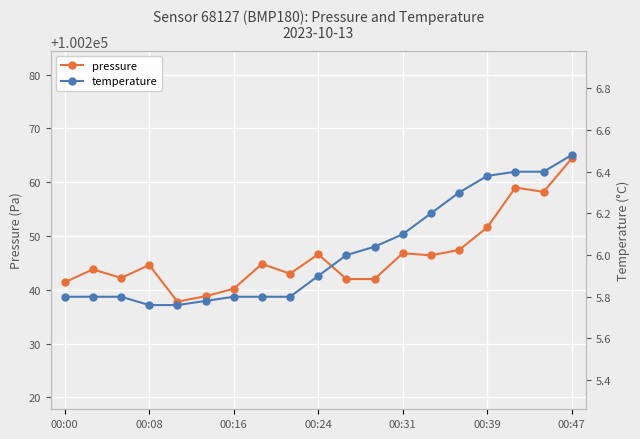

Which category has the highest value in the pressure series?

00:47